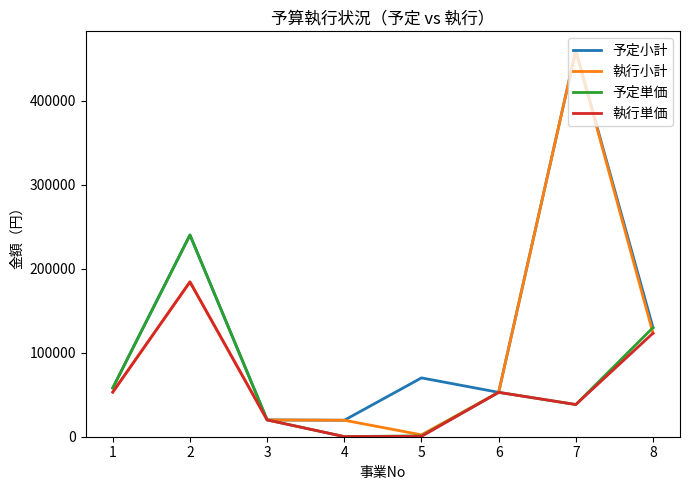

Is the value of 予定単価 at 4 greater than the value of 執行小計 at 8?

No